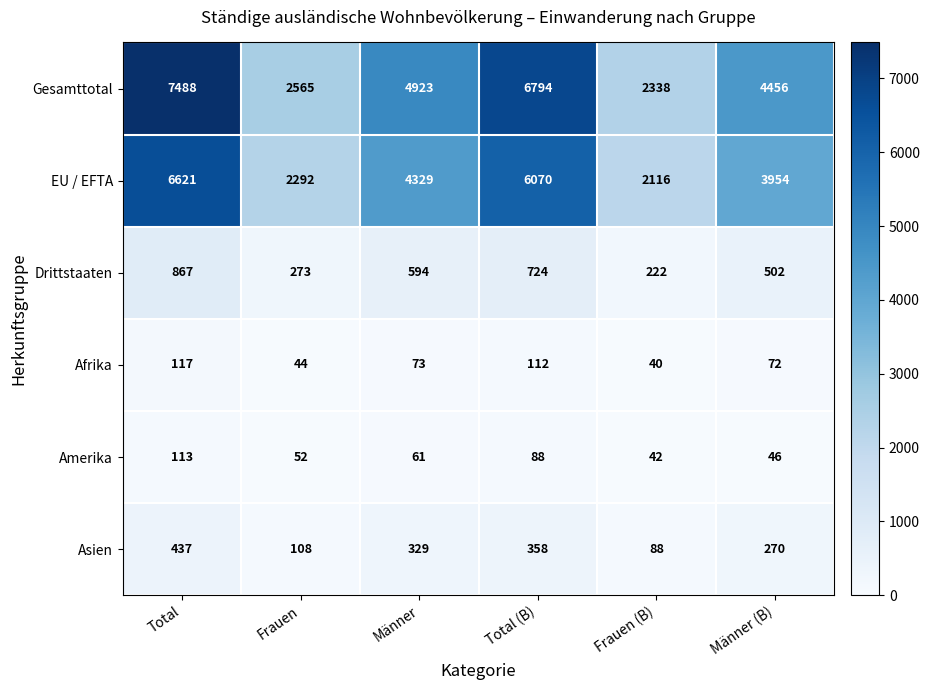

Is it true that Drittstaaten equals 594 at Männer?

True